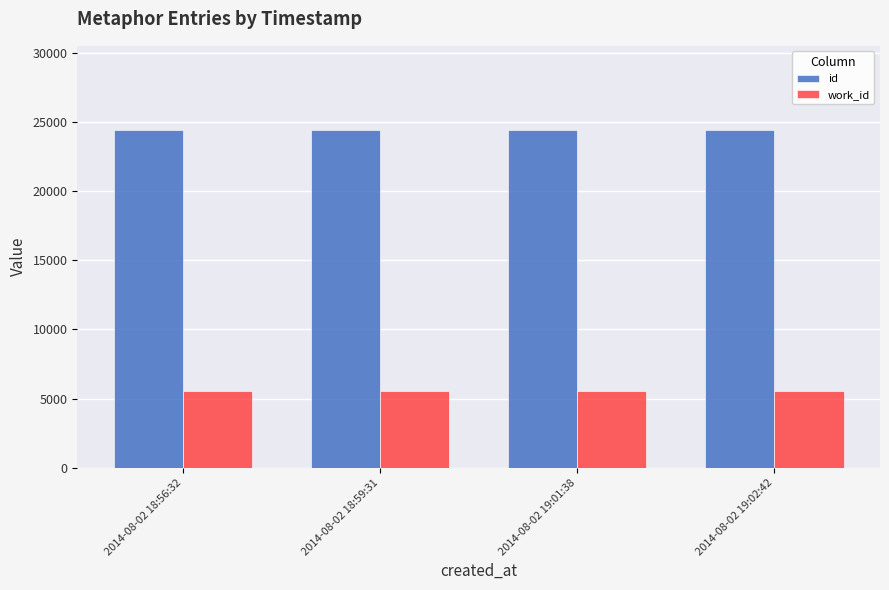

What is the spread (max minus min) of values at 2014-08-02 18:59:31?

18854